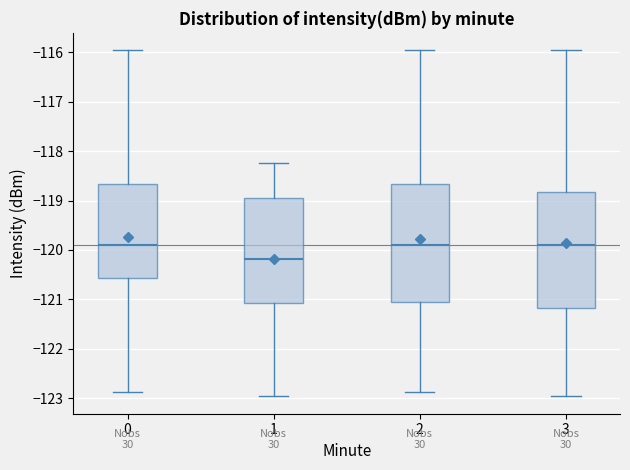

Reading left to right, read every box against the y-axis: the position of its median line, the range the box covers, and the ends of its whiskers. The values are not printed on the chart, so give them approximately, as read against the axis.

0: median -119.9, box -120.6 to -118.7, whiskers -122.9 to -116.0
1: median -120.2, box -121.1 to -119.0, whiskers -123.0 to -118.2
2: median -119.9, box -121.1 to -118.7, whiskers -122.9 to -116.0
3: median -119.9, box -121.2 to -118.8, whiskers -123.0 to -116.0